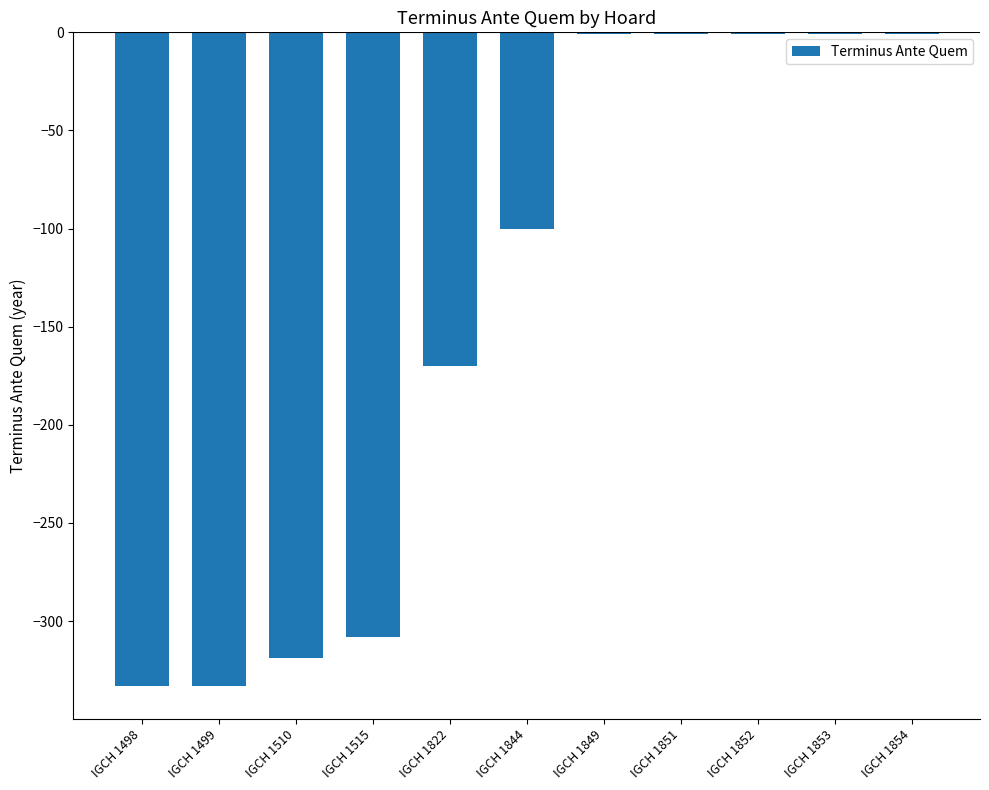

Which has a higher value, IGCH 1822 or IGCH 1499?

IGCH 1822